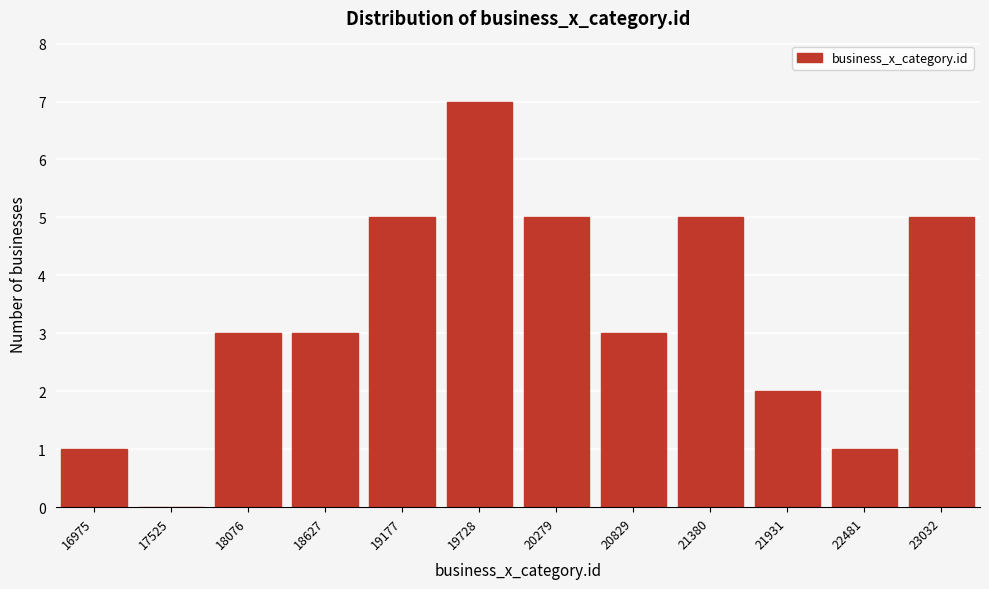

Reading left to right, what are all the values shown in this chart?

16975=1	17525=0	18076=3	18627=3	19177=5	19728=7	20279=5	20829=3	21380=5	21931=2	22481=1	23032=5